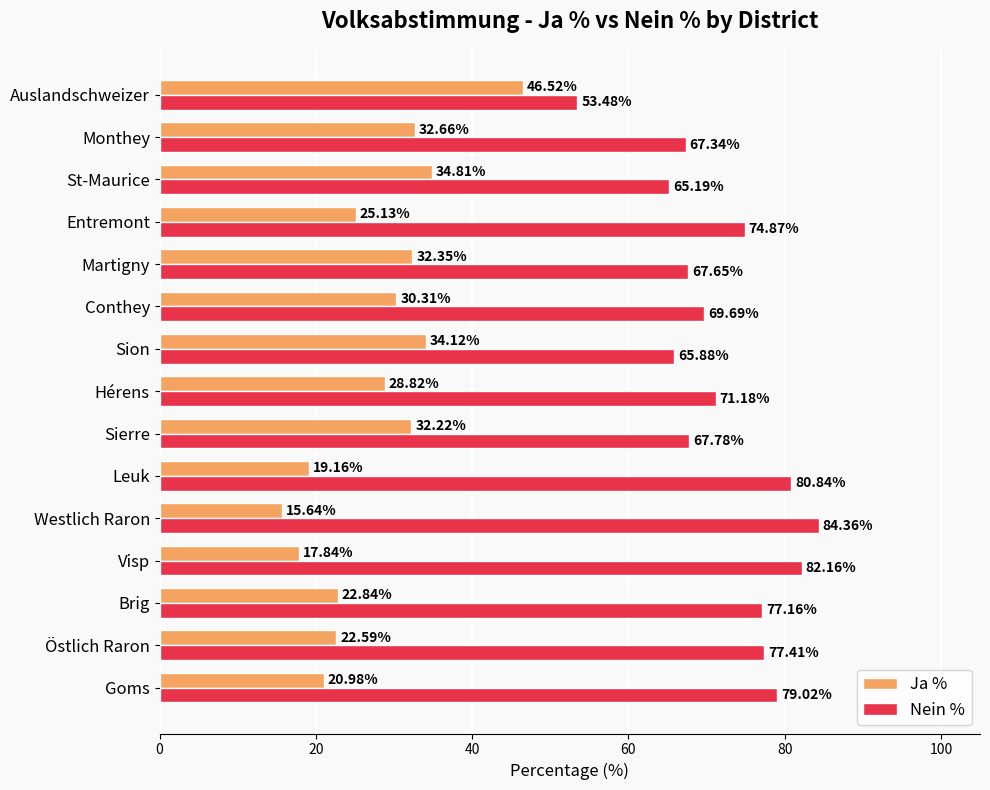

What is the difference between the highest and lowest values at Martigny?

35.3